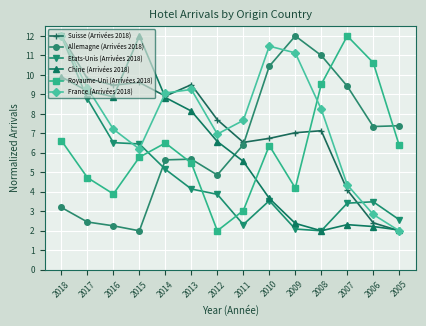

What is the average value of the Royaume-Uni (Arrivées 2018) series?

6.2